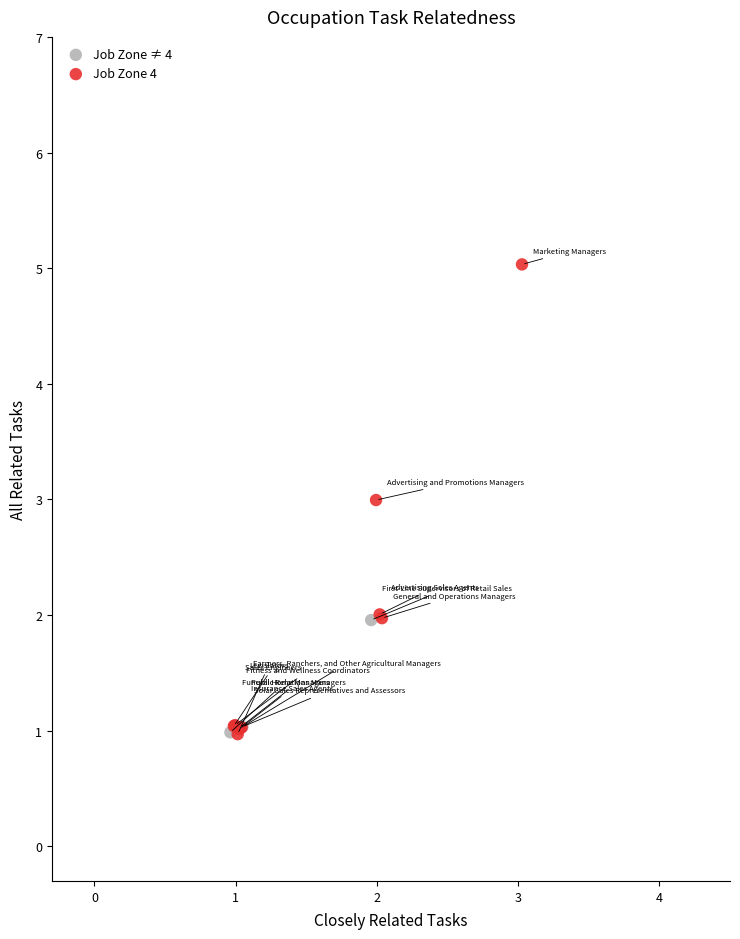

Which series has the largest Y range (max minus min)?

Job Zone 4